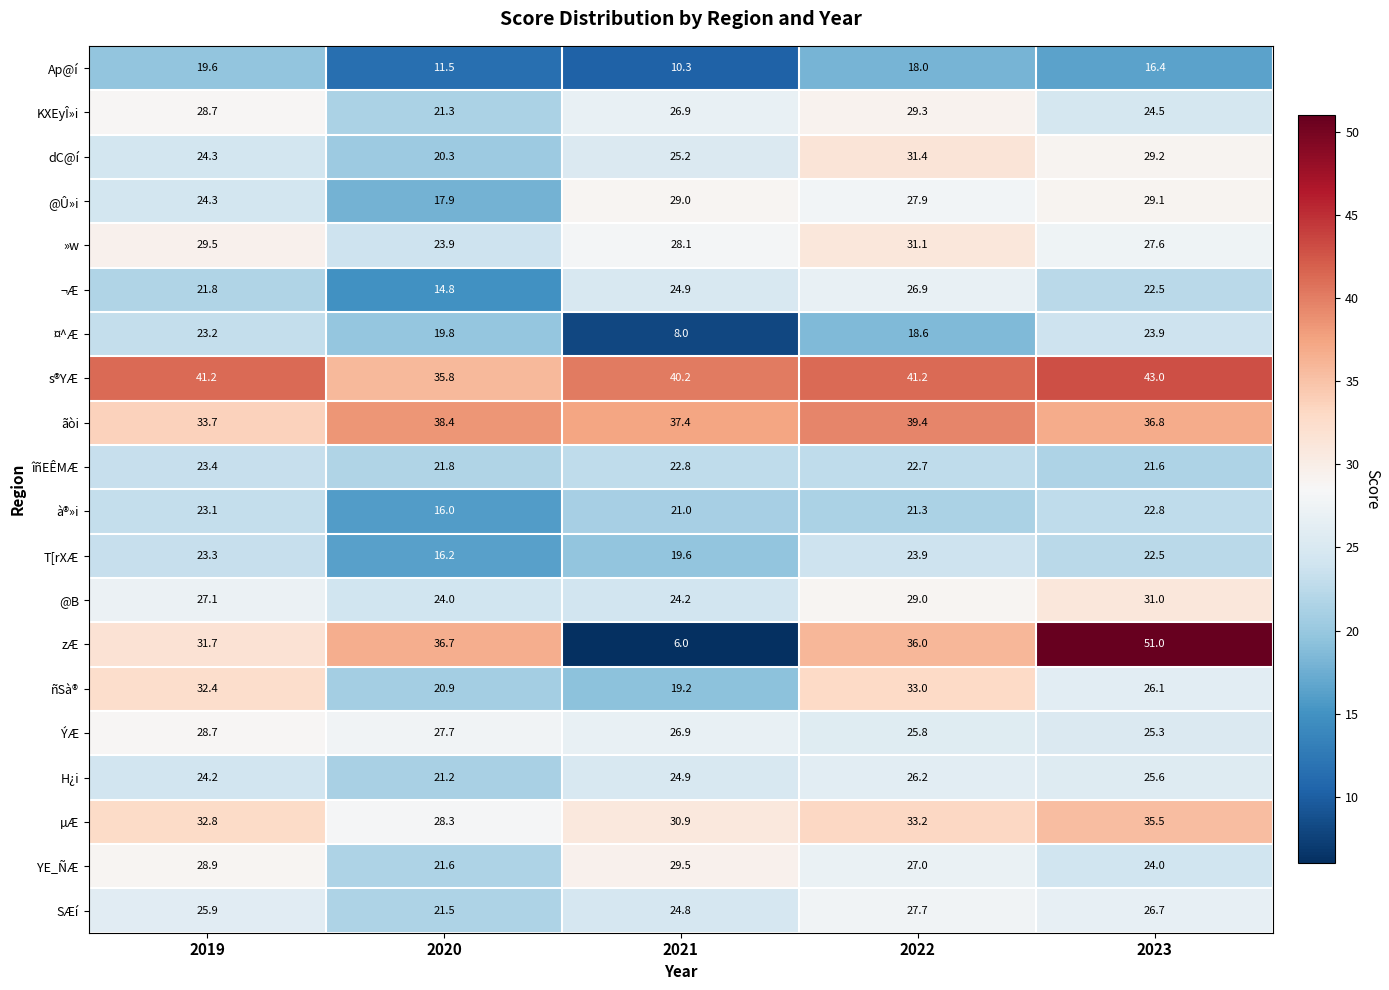

What is the difference between the maximum and second lowest values in the ÝÆ series?

2.9